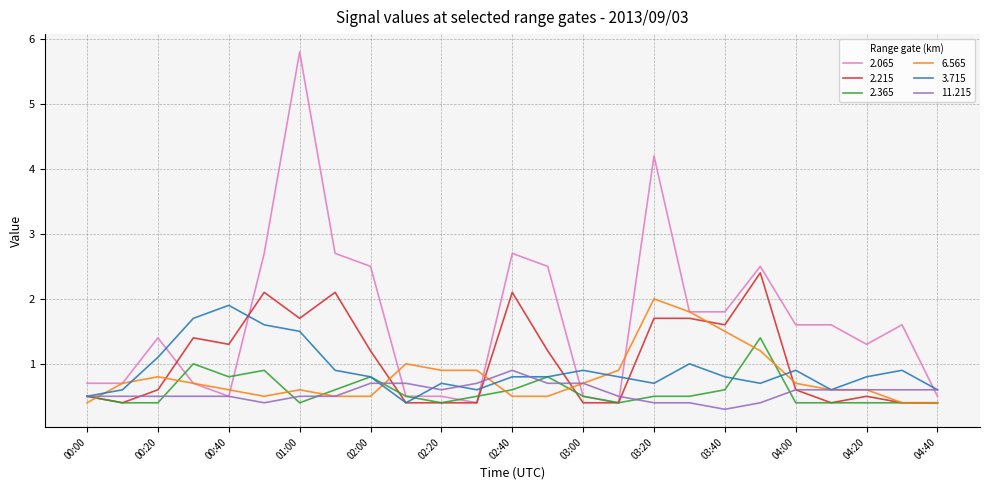

Which series has the largest range (max minus min)?

2.065